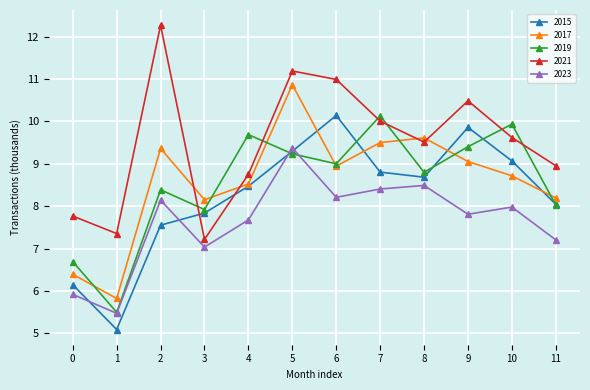

True or false: 2023 has more than 0 points higher than both neighbors.

True